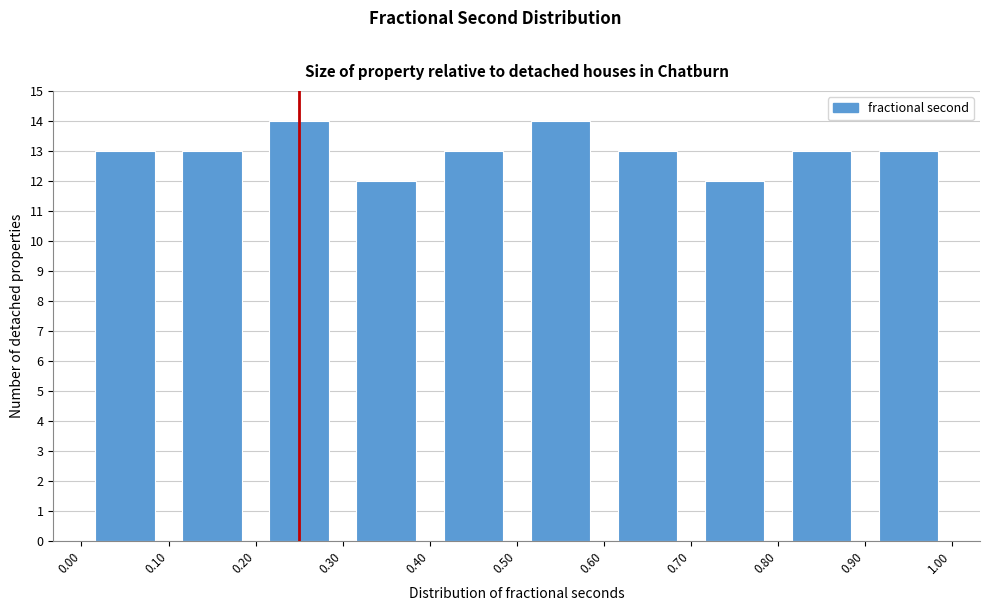

What is the height of the bar covering 0.30 to 0.40 on the x-axis? The values are not printed on the chart, so give them approximately, as read against the axis.

12